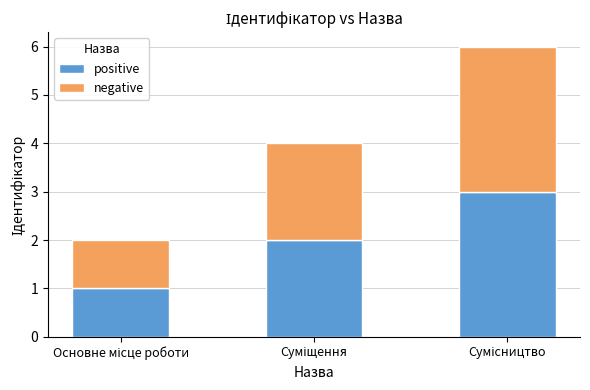

What is the sum of all positive values?

6